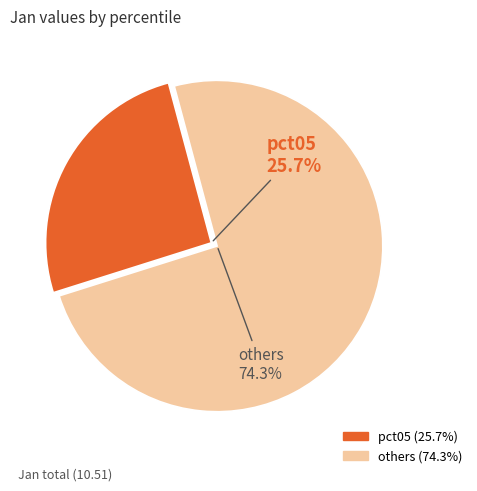

Is it true that pct15 is 29% of the pie?

False